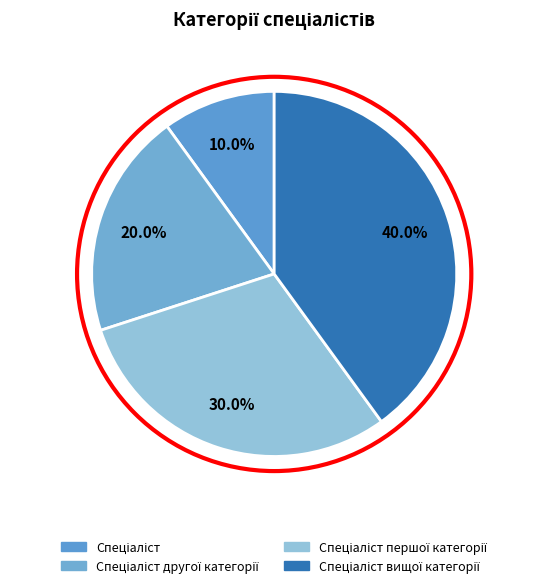

How many slices are in this pie chart?

4